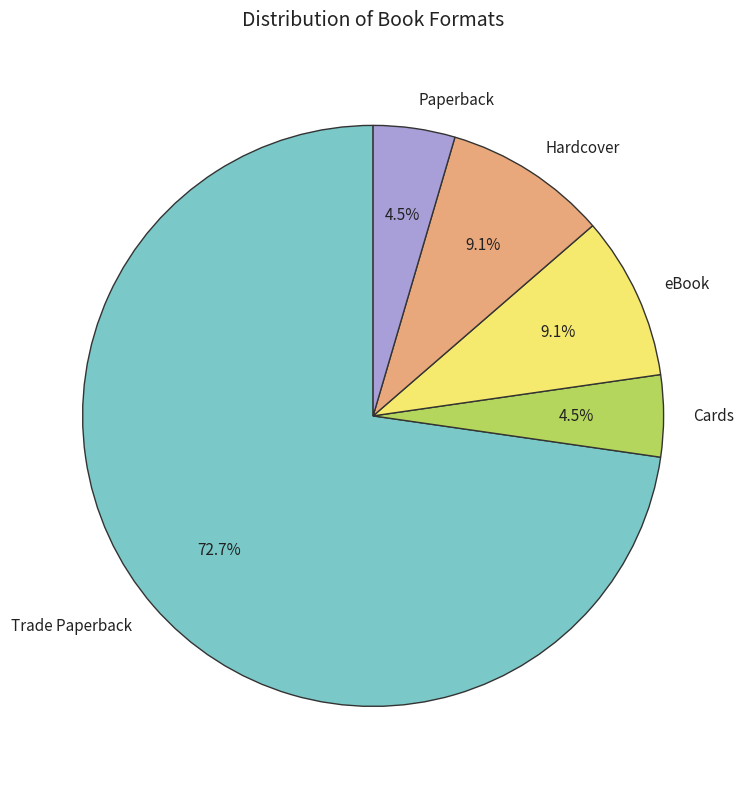

Which category has the biggest portion of the pie?

Trade Paperback